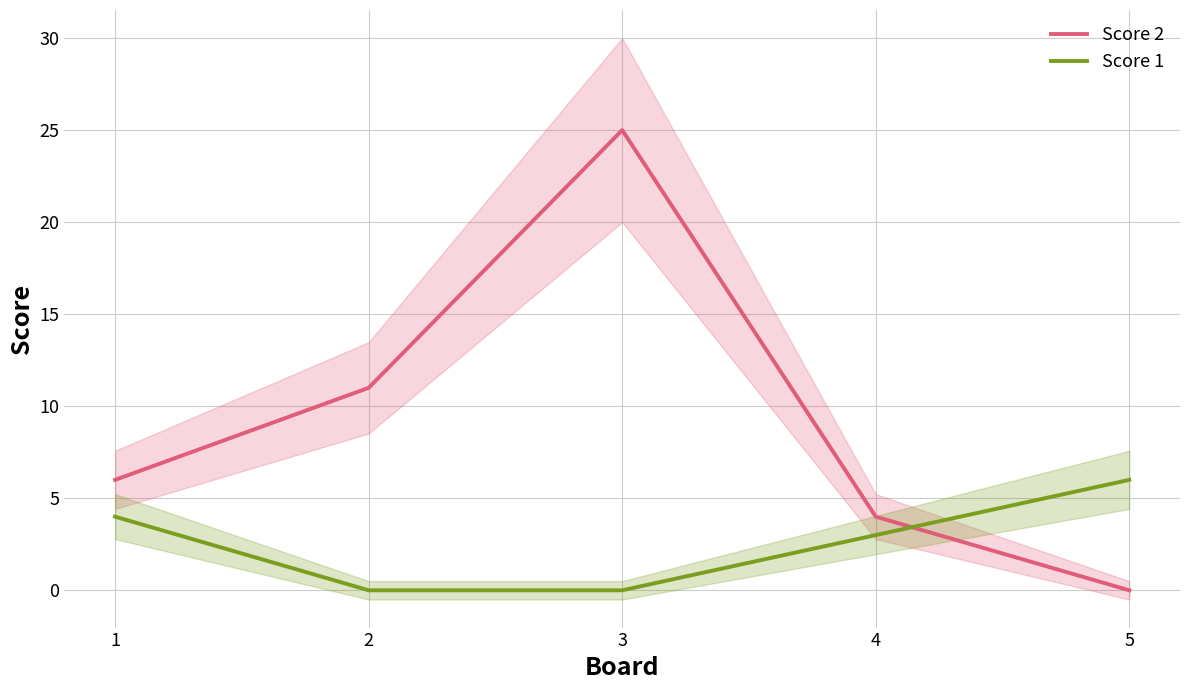

Reading right to left, extract all data points from this chart.

Score 2: 0	4	25	11	6
Score 1: 6	3	0	0	4